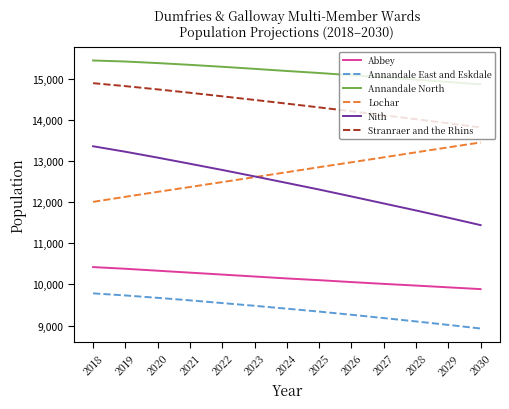

At which label does Stranraer and the Rhins reach its minimum?

2030